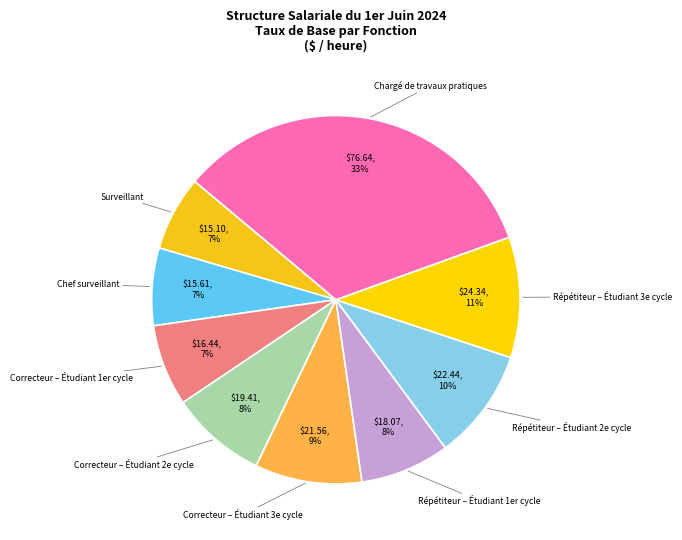

How many slices are in this pie chart?

9